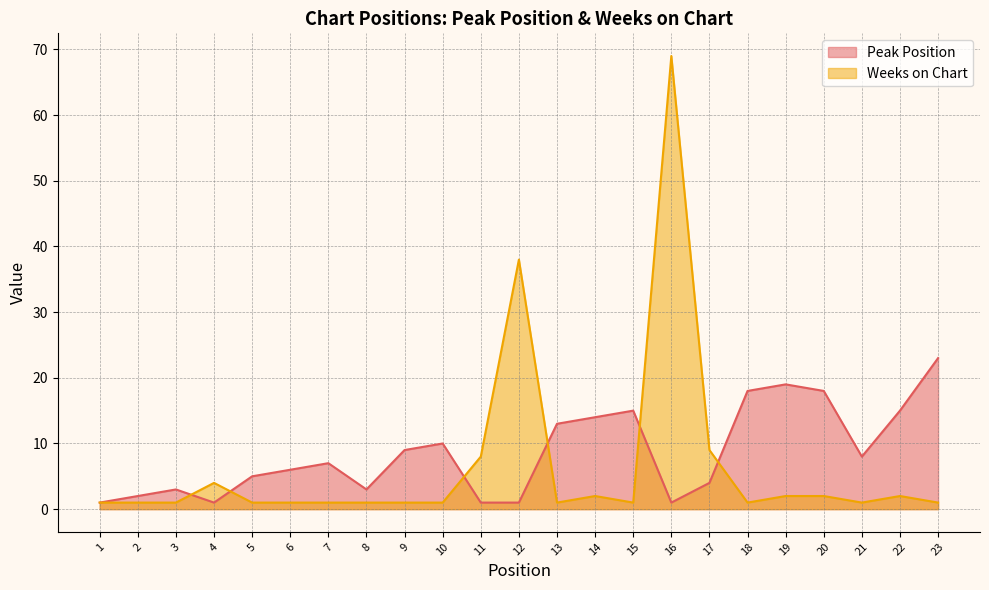

Is it true that Peak Position equals 1 at 11?

True